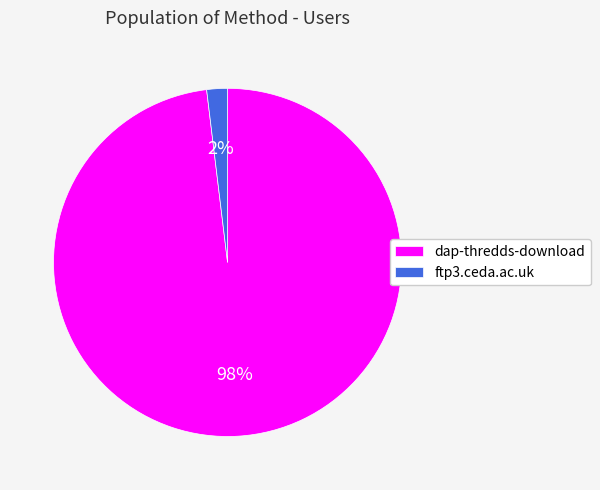

Does ftp3.ceda.ac.uk represent more than half of the total?

No